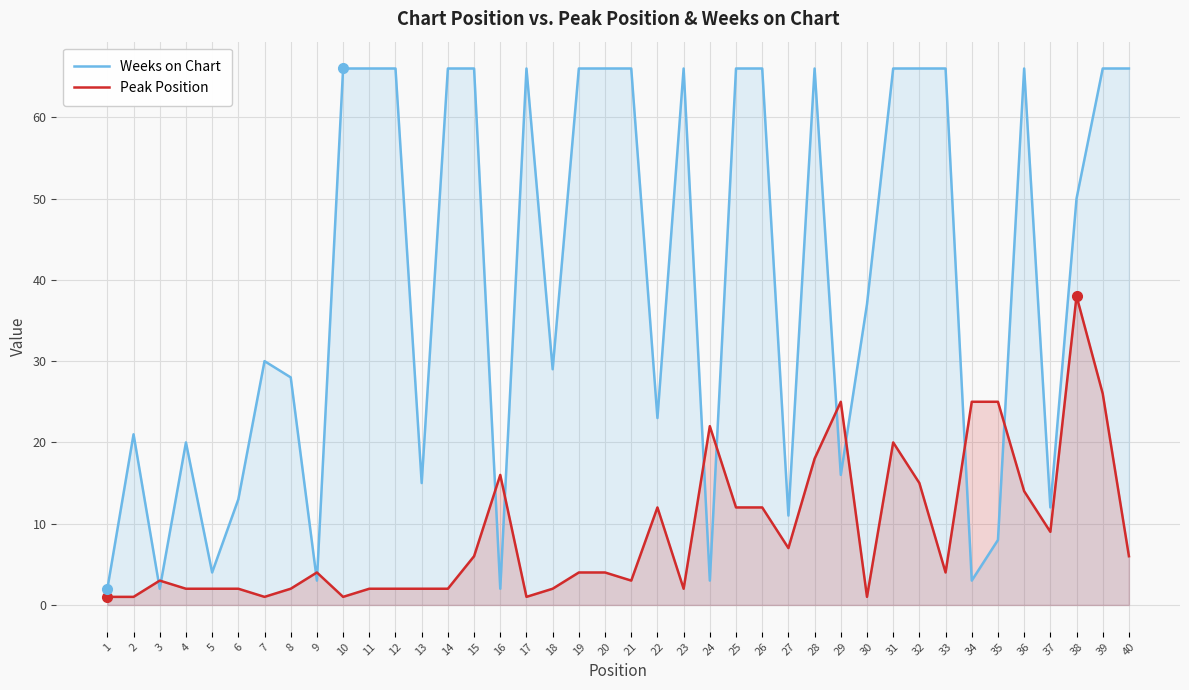

Which category has the highest value across all series?

10